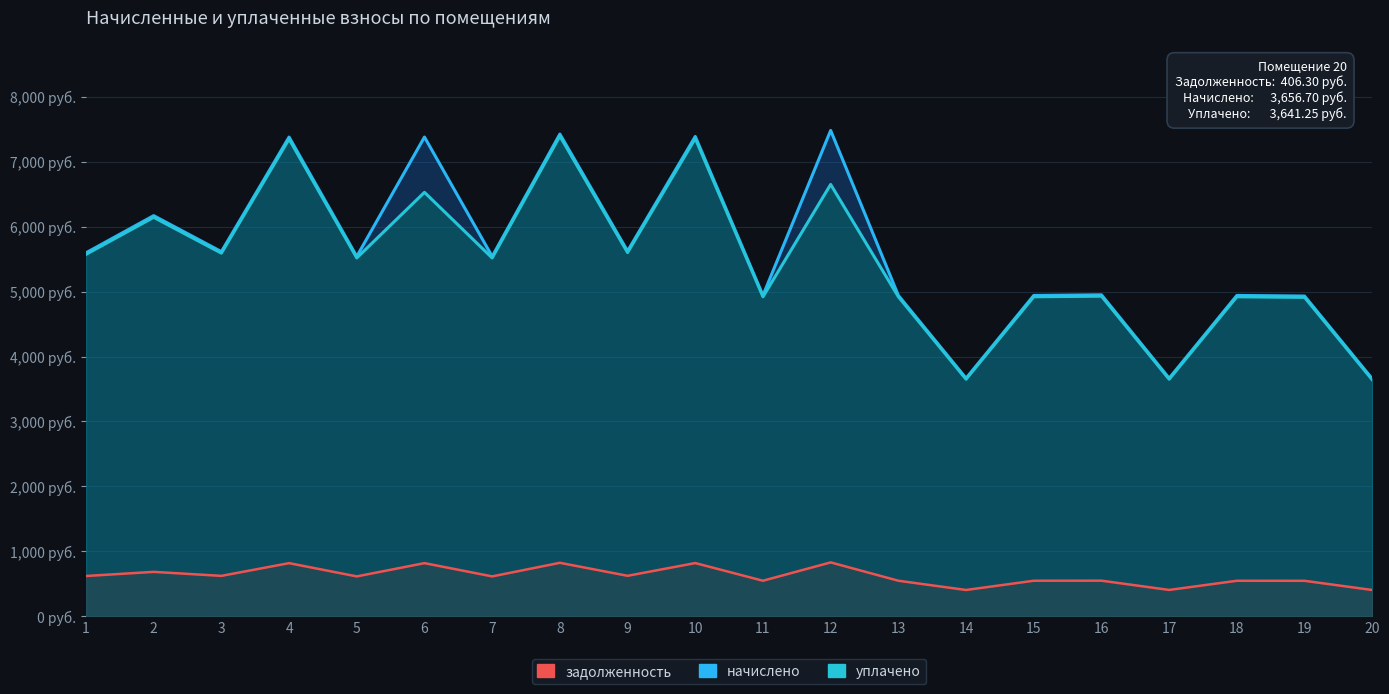

What is the average value of the задолженность series?

620.8